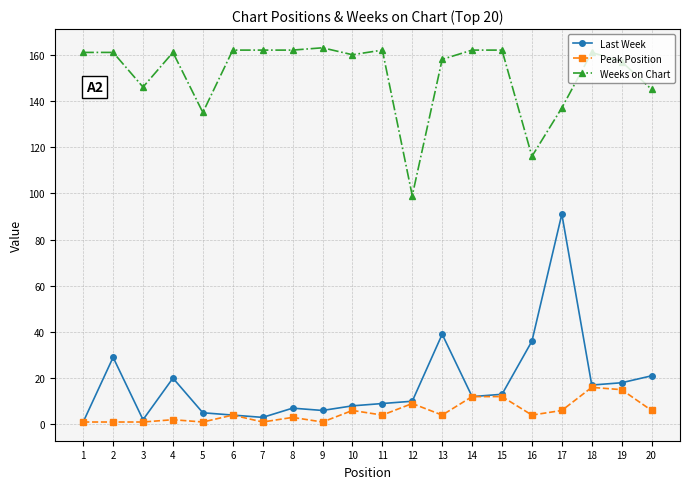

True or false: Weeks on Chart and Last Week cross at least once.

False